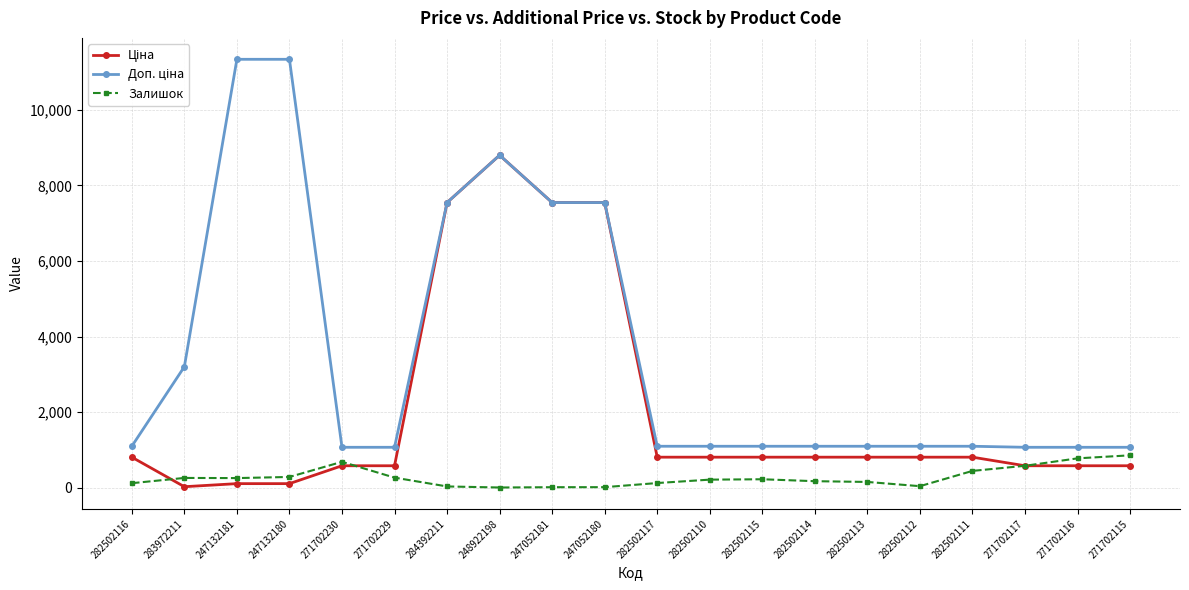

What is the difference between the highest and lowest values at 271702115?

488.5